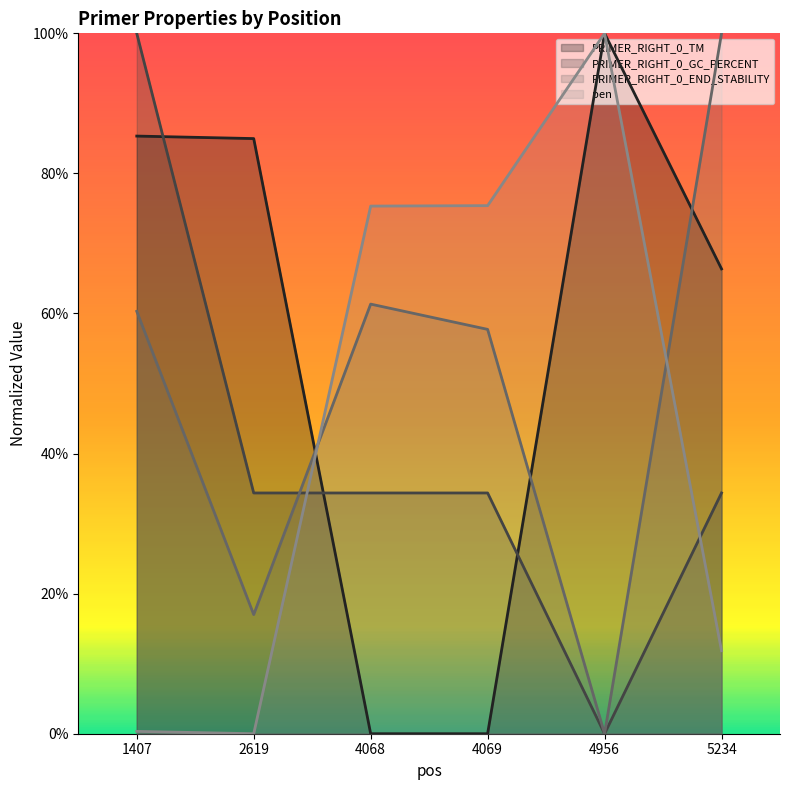

Reading left to right, what are all the values shown in this chart?

PRIMER_RIGHT_0_TM: 1407=0.9	2619=0.8	4068=0.0	4069=0.0	4956=1.0	5234=0.7
PRIMER_RIGHT_0_GC_PERCENT: 1407=1.0	2619=0.3	4068=0.3	4069=0.3	4956=0.0	5234=0.3
PRIMER_RIGHT_0_END_STABILITY: 1407=0.6	2619=0.2	4068=0.6	4069=0.6	4956=0.0	5234=1.0
pen: 1407=0.0	2619=0.0	4068=0.8	4069=0.8	4956=1.0	5234=0.1